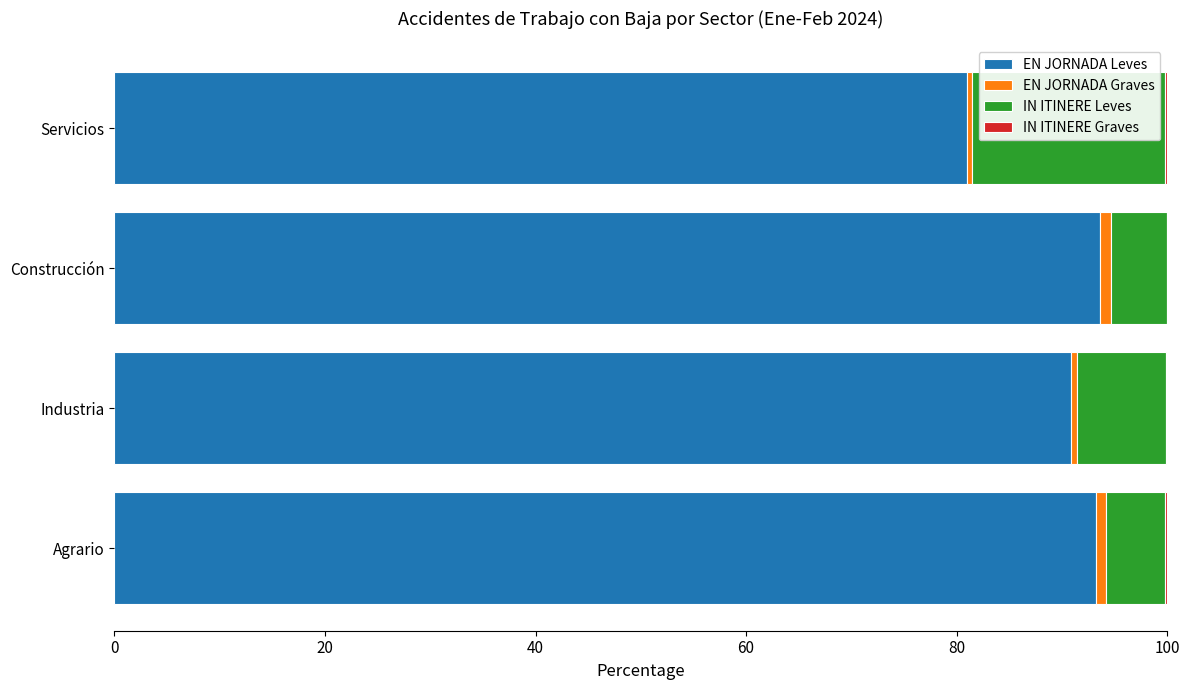

Is it true that EN JORNADA Leves equals 93.7 at Construcción?

True